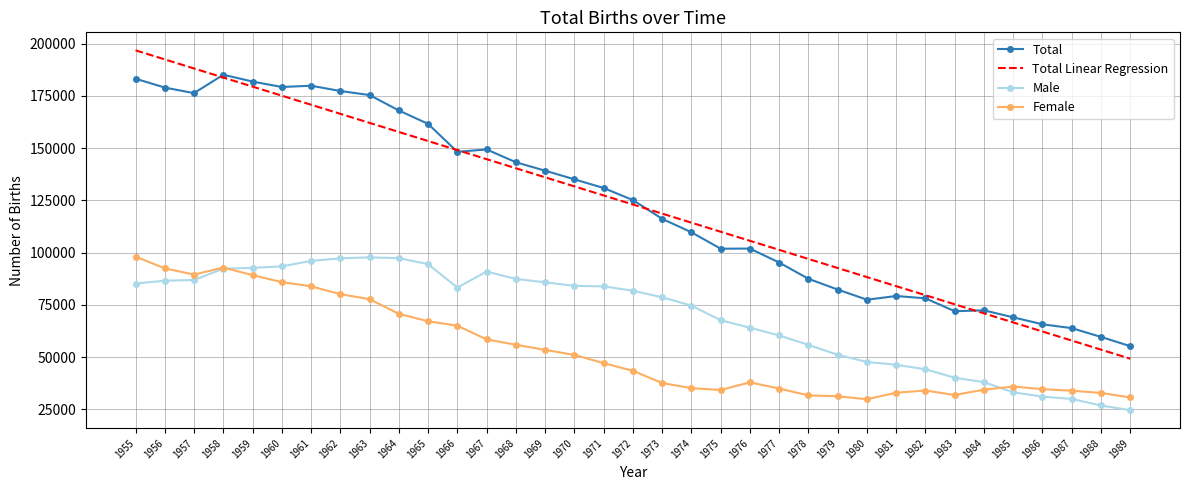

What is the minimum value shown in the chart?

24558.0